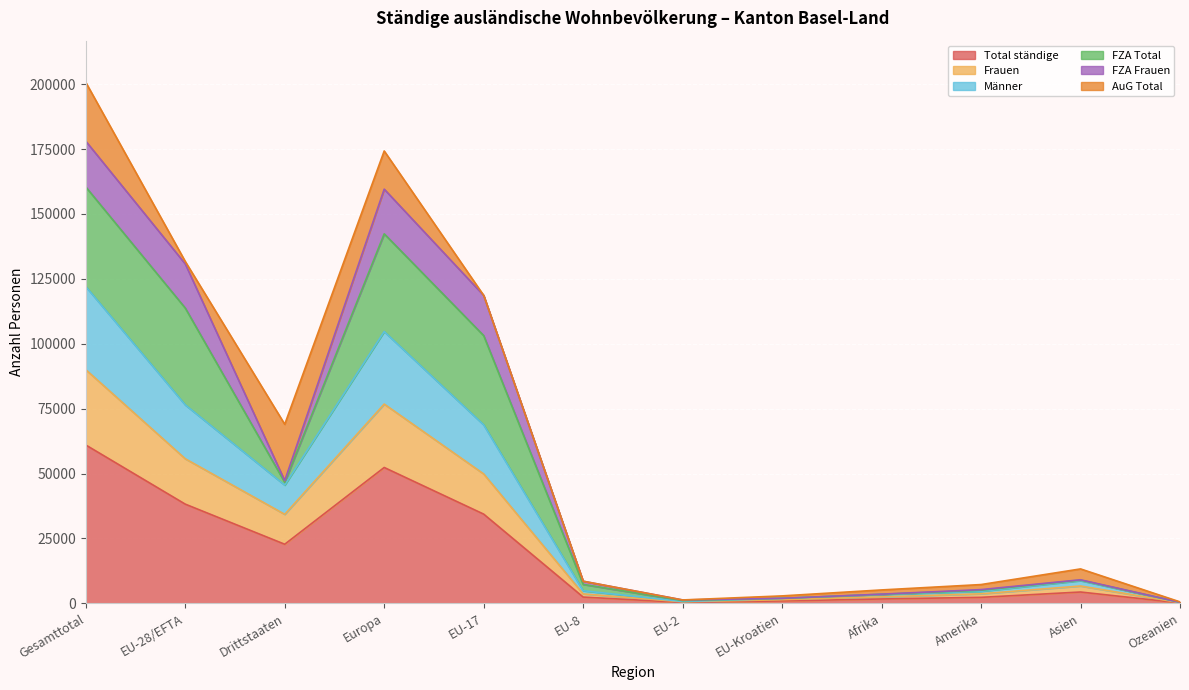

The Total ständige series shows 52347 at Europa. True or false?

True